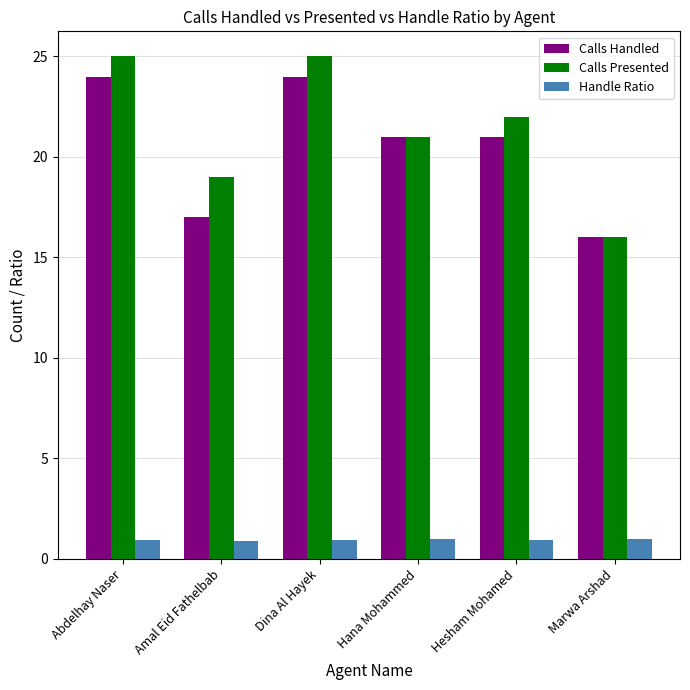

What is the total value across all series at Abdelhay Naser?

50.0